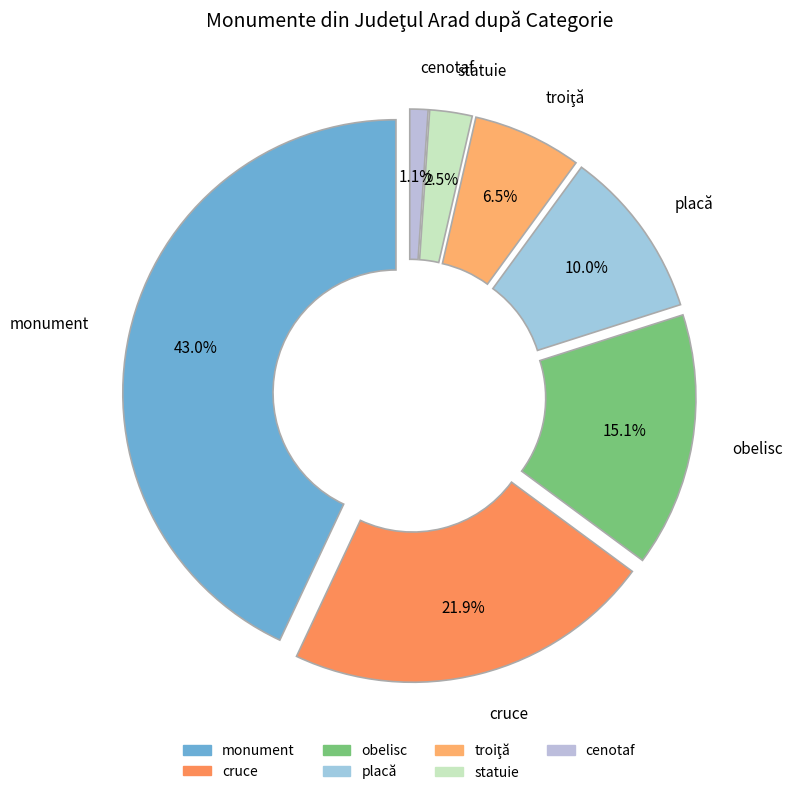

To the nearest percent, what is the average slice percentage?

14%